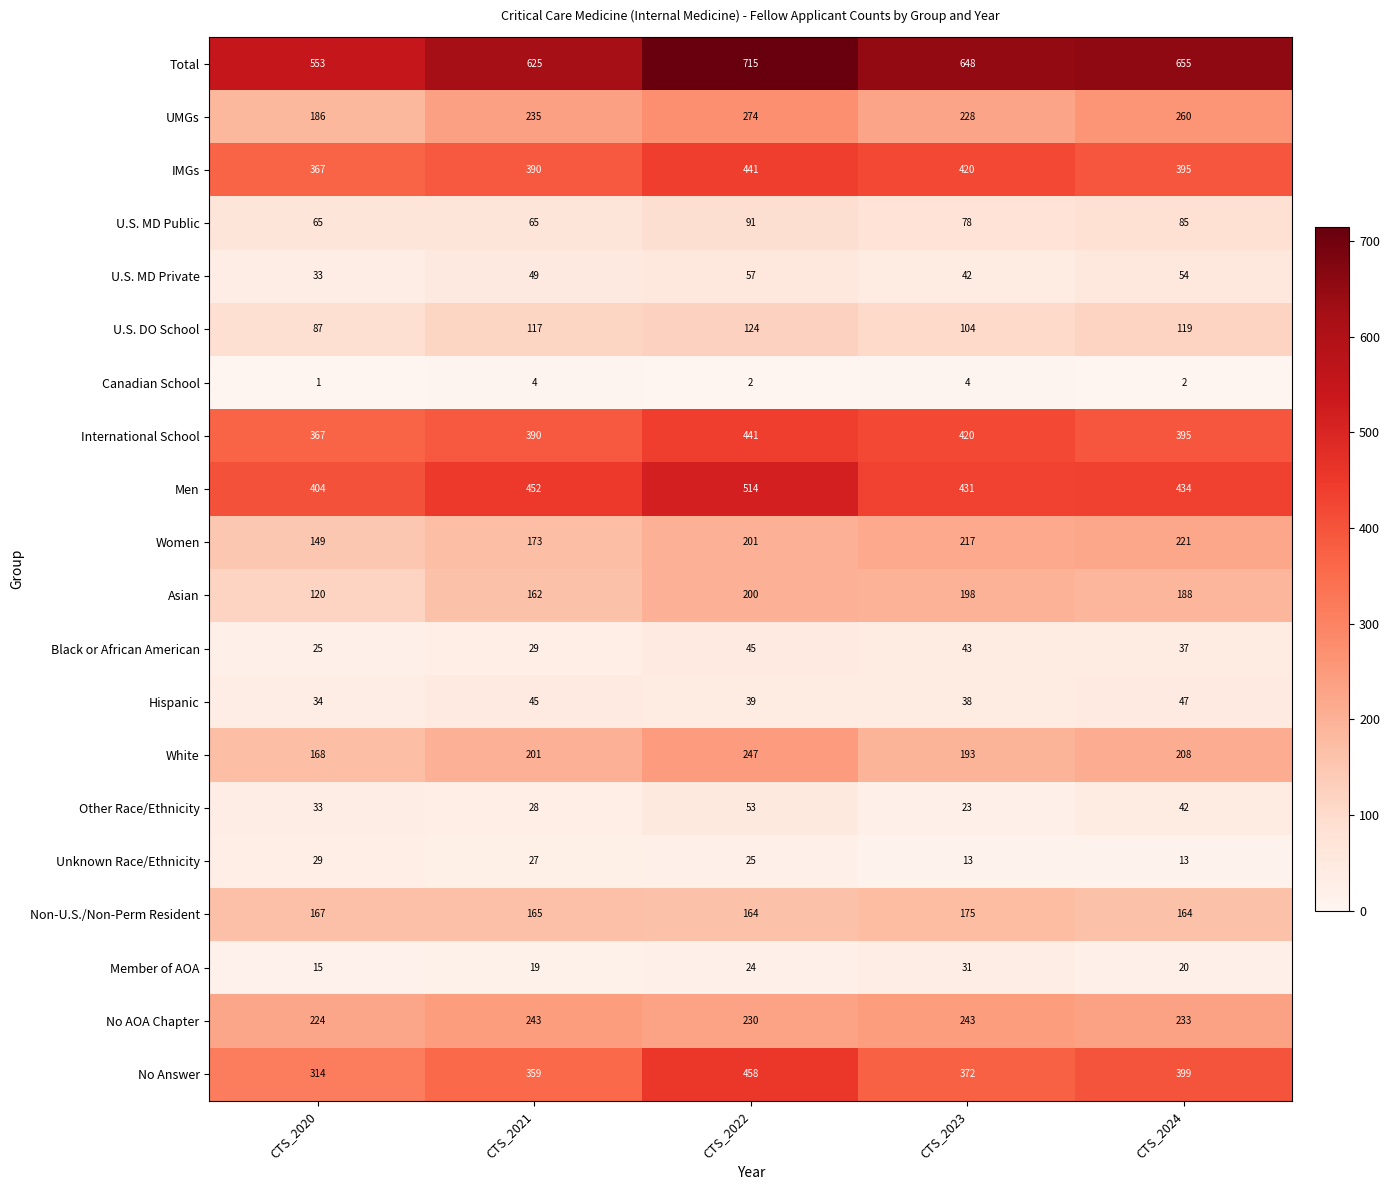

At which label is Asian closest to 160?

CTS_2021